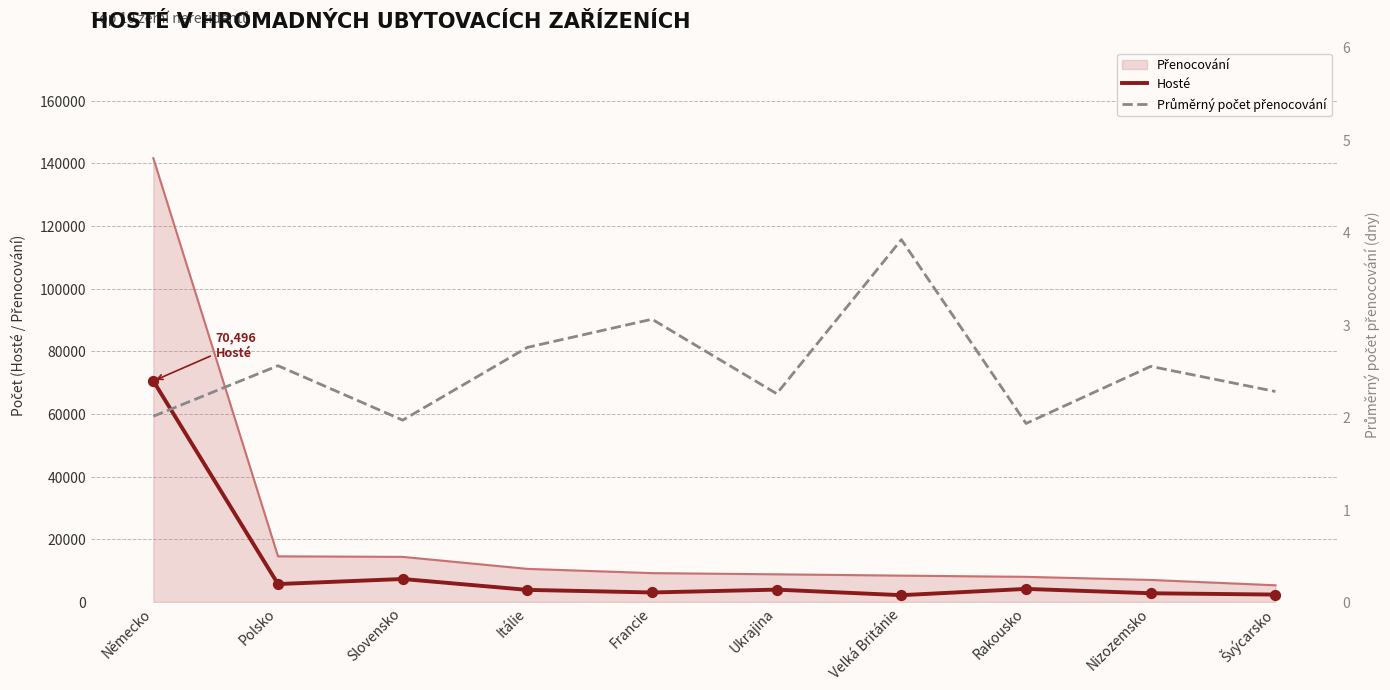

Which series has the largest total across all categories?

Hosté